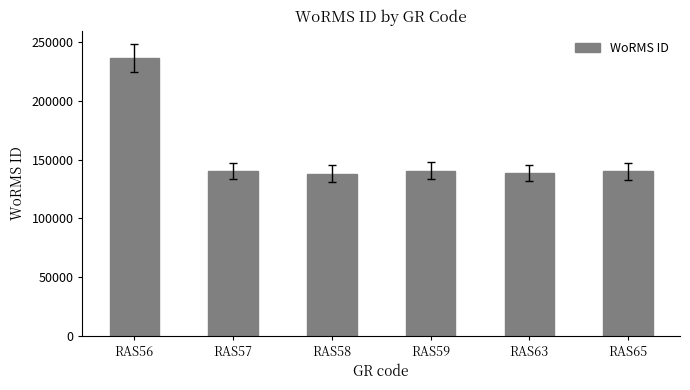

What is the value of the 1st bar from the left?

236719